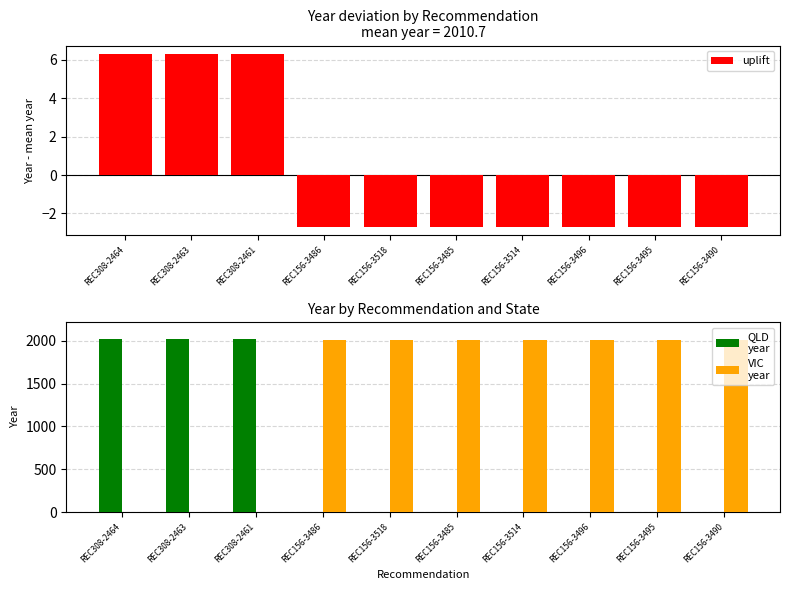

What is the sum of all VIC
year values?

14056.0